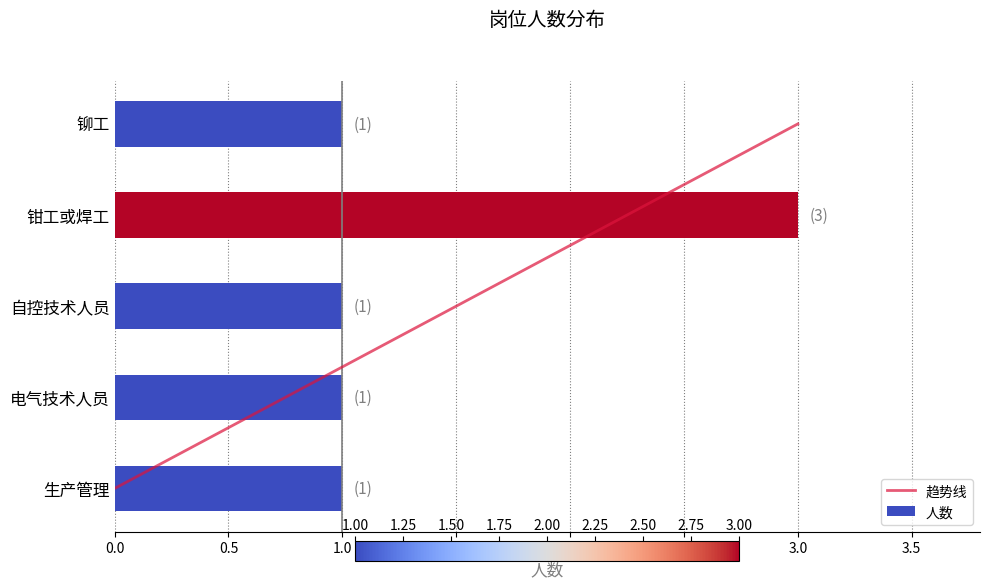

How many values are between 1 and 2?

4